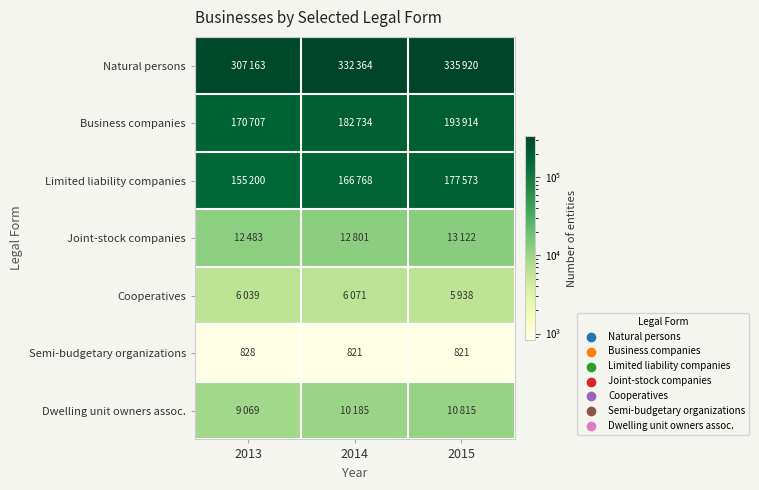

The Semi-budgetary organizations series shows 821 at 2015. True or false?

True